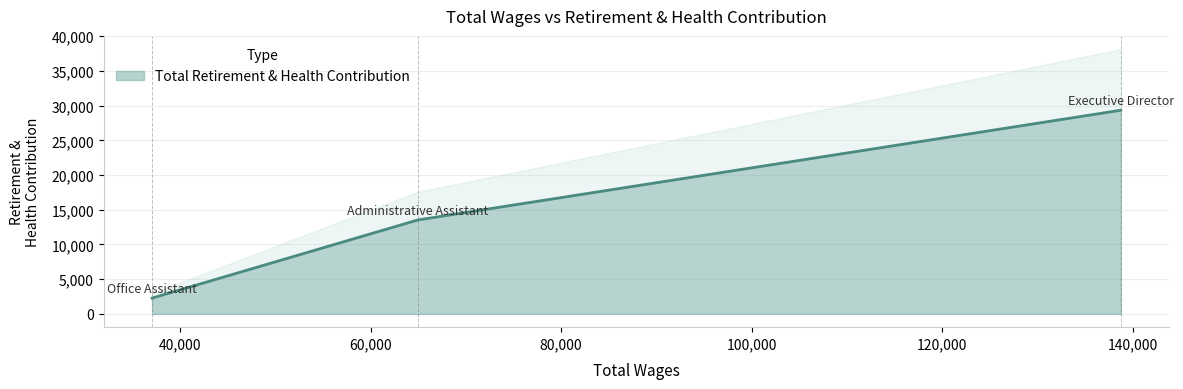

True or false: the data shows 29338 at Office Assistant.

True